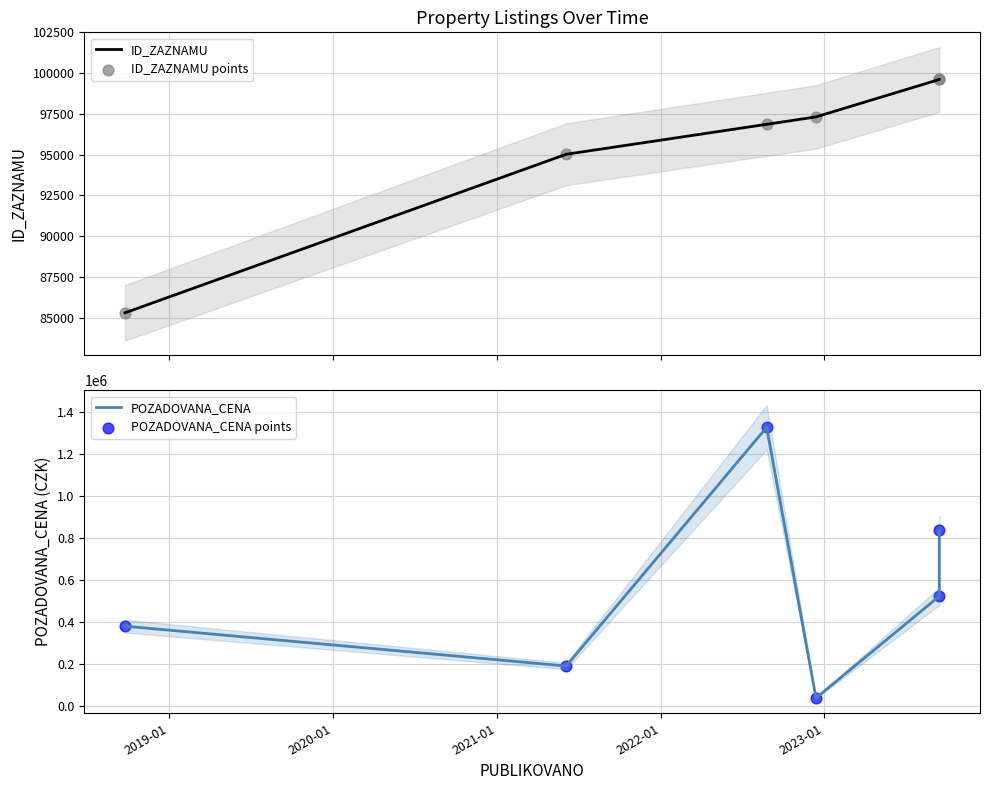

Which series reaches the maximum Y coordinate?

POZADOVANA_CENA